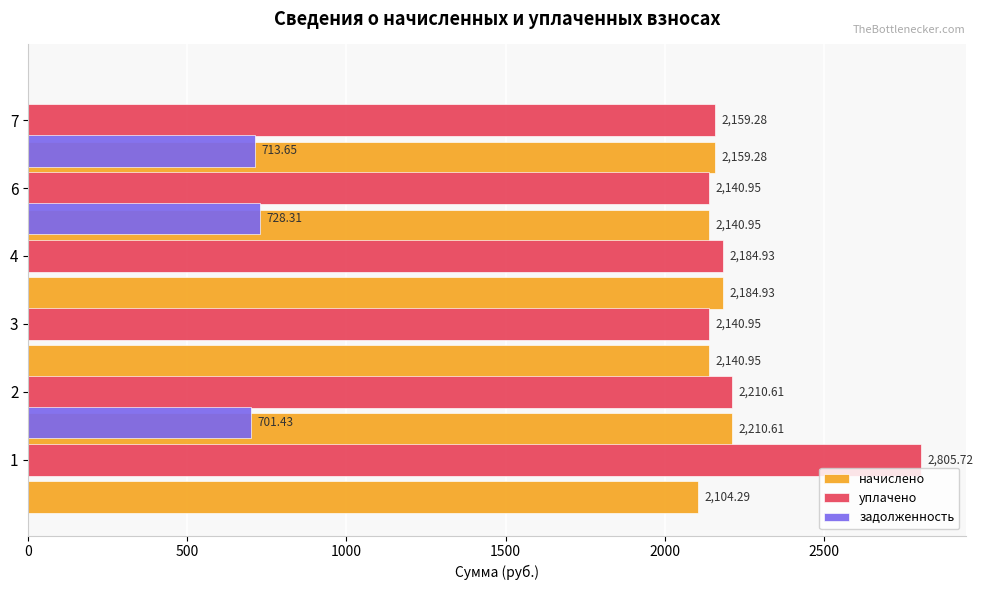

How many groups of bars are there?

6